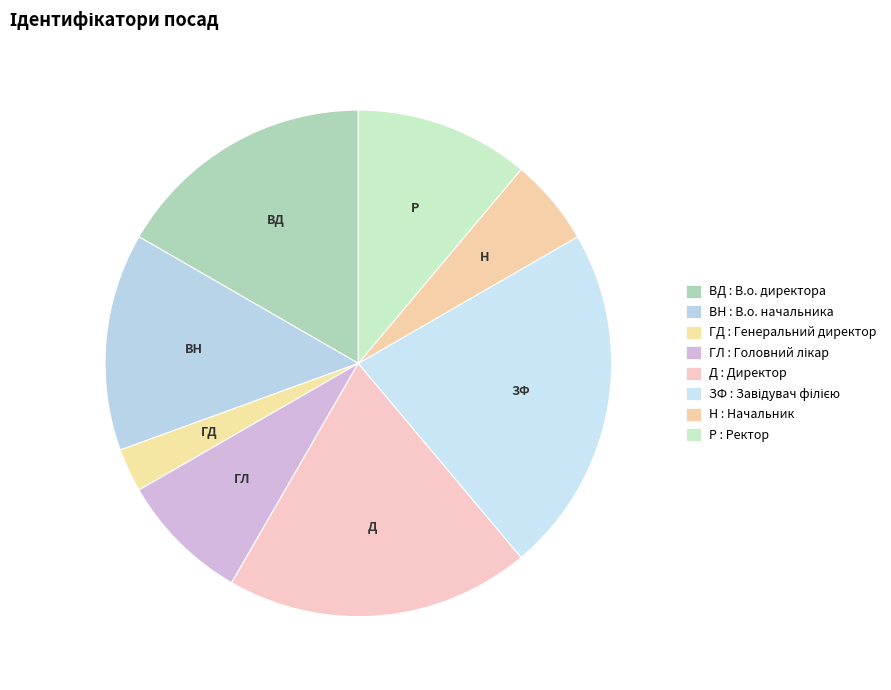

How many segments does this pie chart have?

8